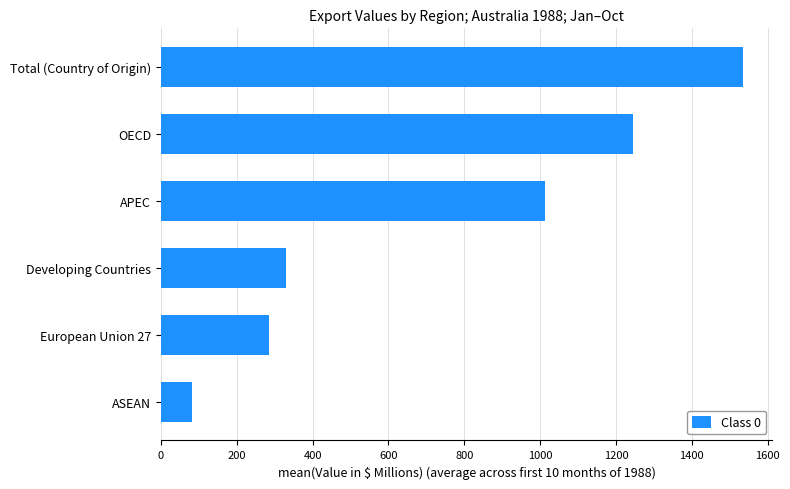

Is it true that the value at OECD is 1243.5?

True